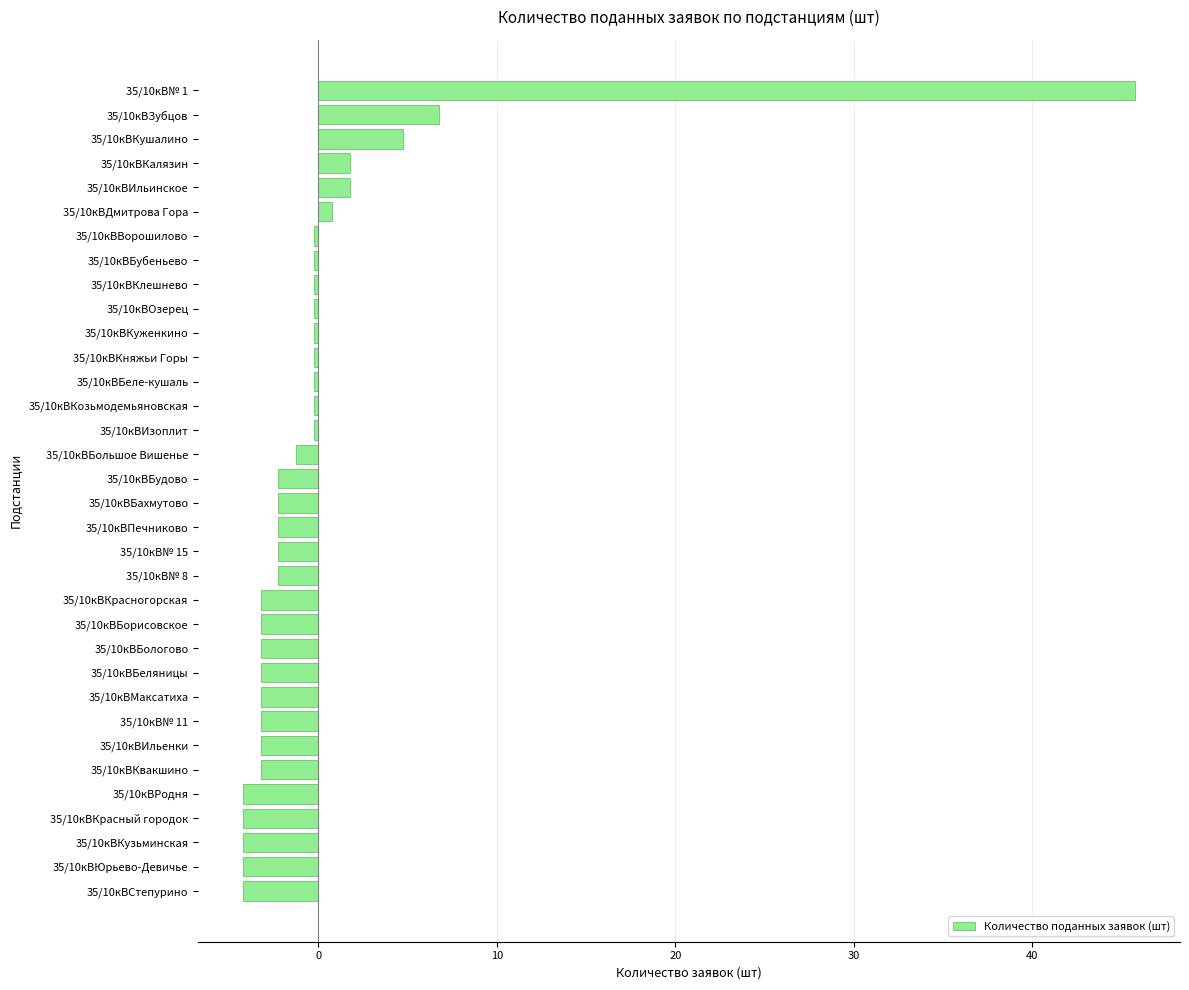

What is the change in value from 35/10кВИльинское to 35/10кВКушалино?

+3.0